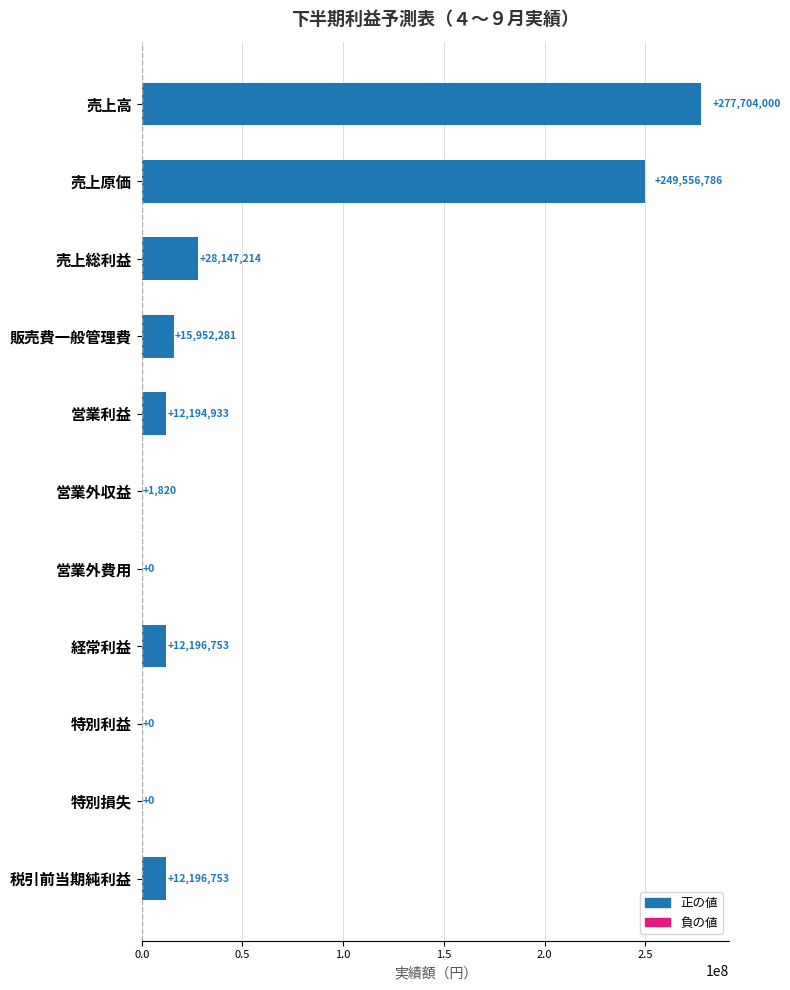

What is the sum of the values at 売上総利益 and 経常利益?

40343967